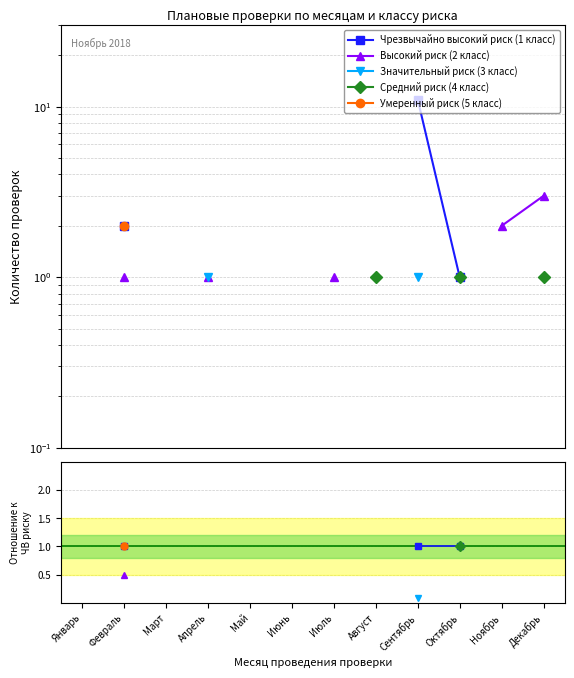

True or false: Чрезвычайно высокий риск (1 класс) and Средний риск (4 класс) intersect in this chart.

False